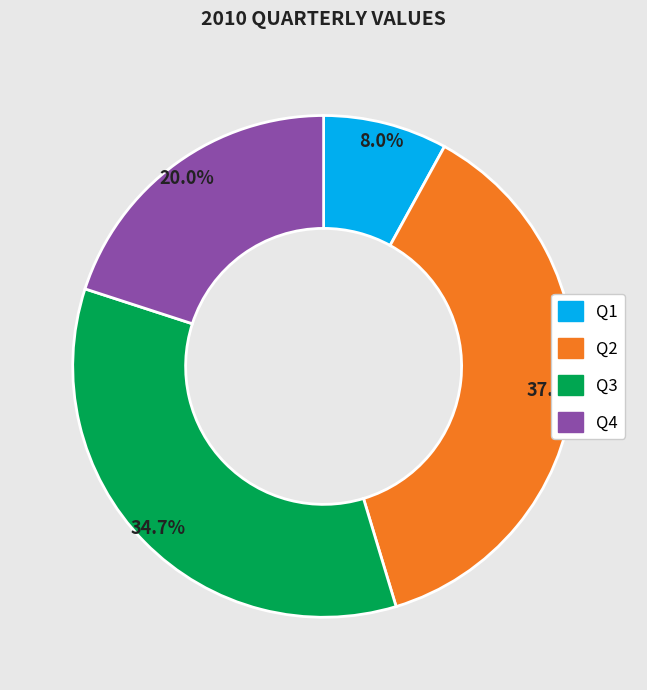

How much of the chart is everything except Q1?

92.0%